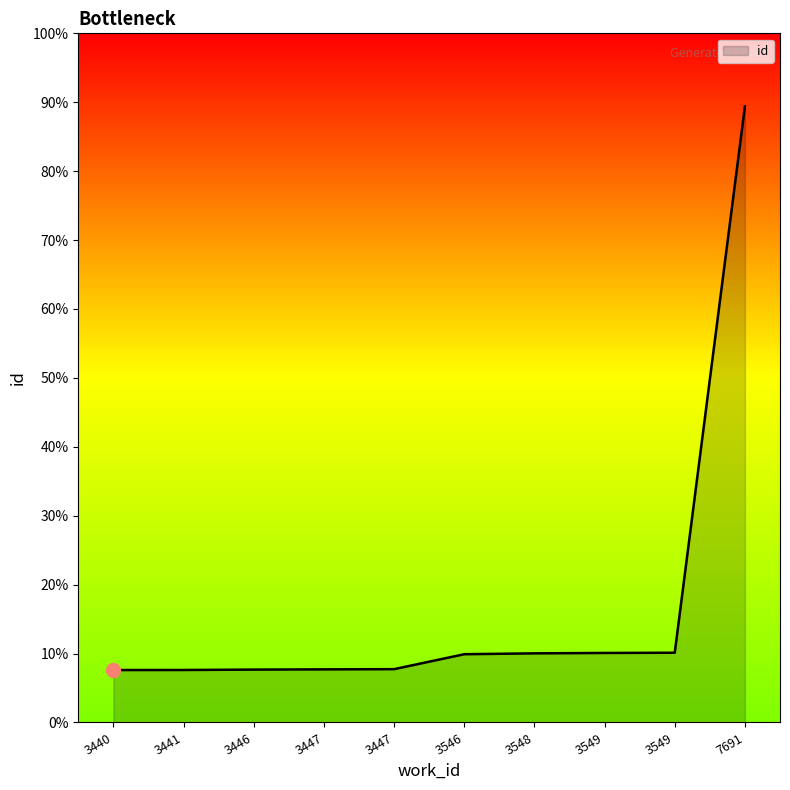

Does the chart have visible grid lines?

No